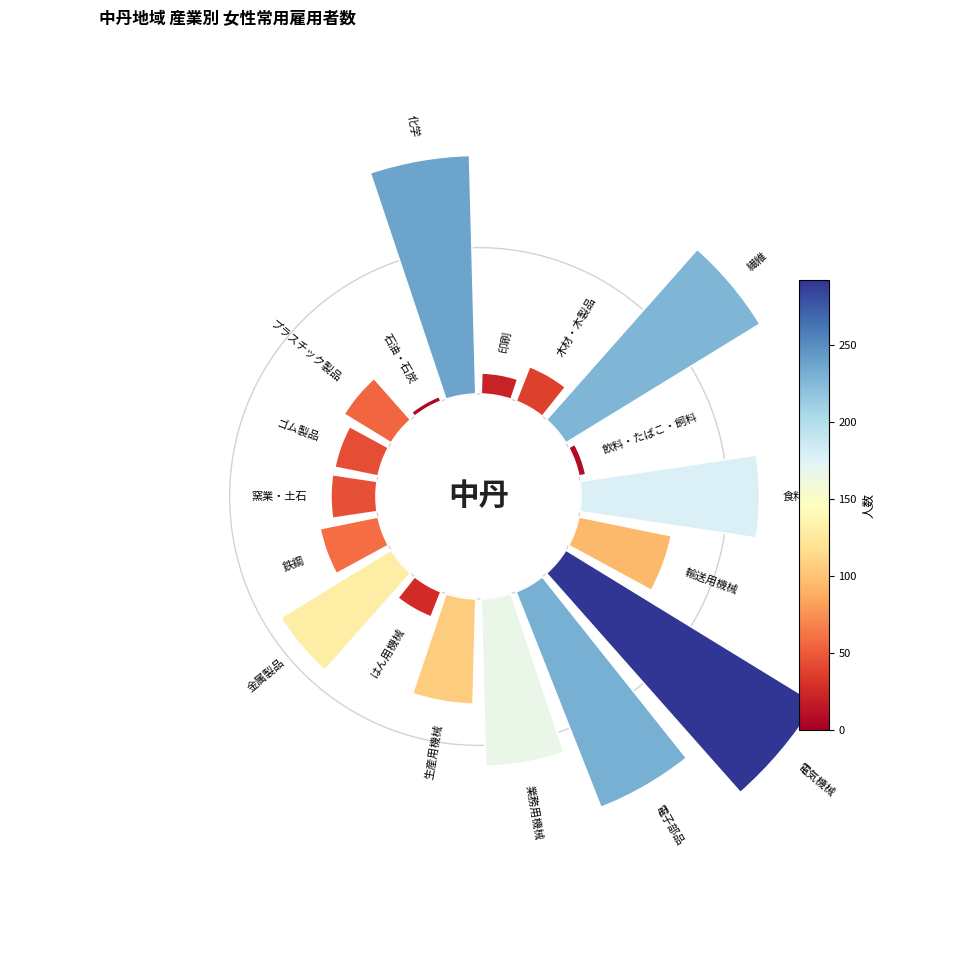

Does 17 account for over 50% of the chart?

No